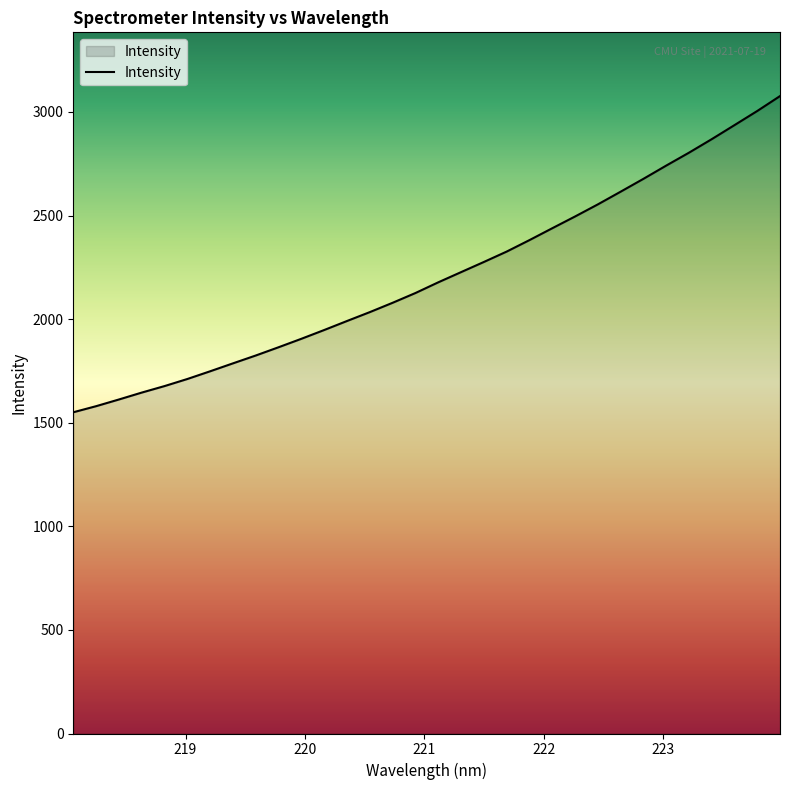

What is the smallest value displayed?

1550.5